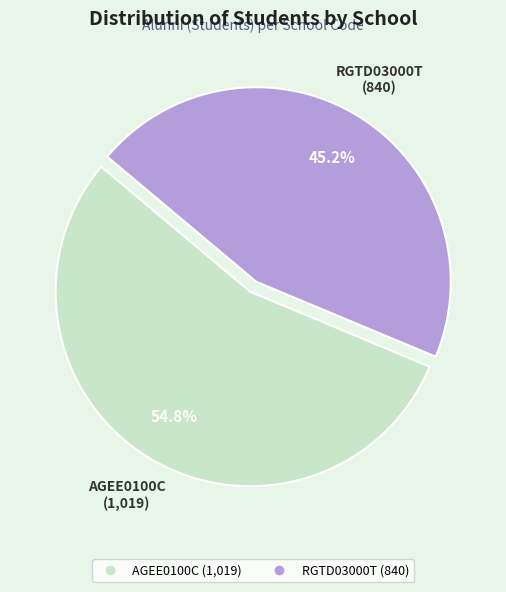

Do AGEE0100C and RGTD03000T together represent more than half of the pie?

Yes